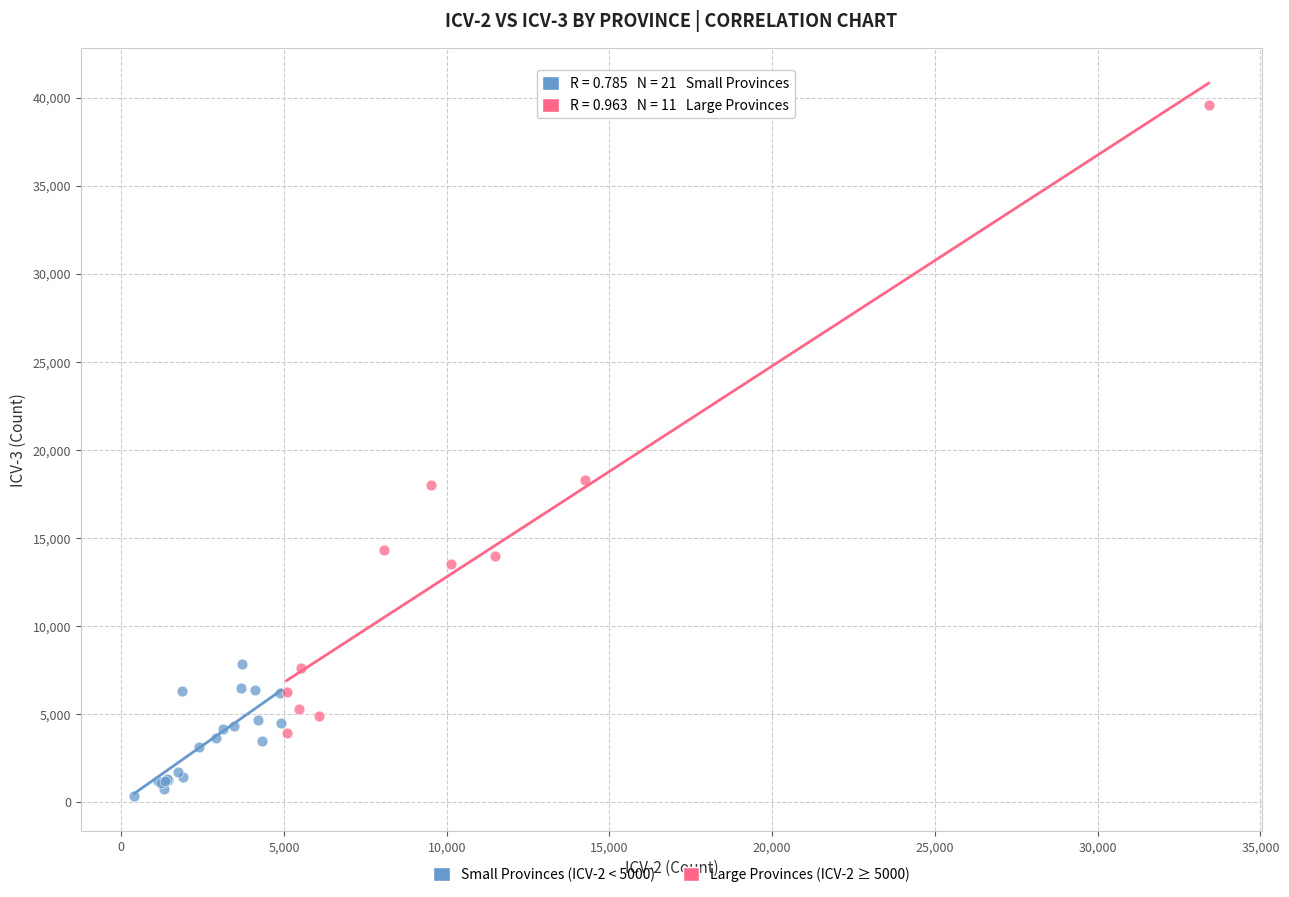

Which series has the largest Y range (max minus min)?

Large Provinces (ICV-2 ≥ 5000)